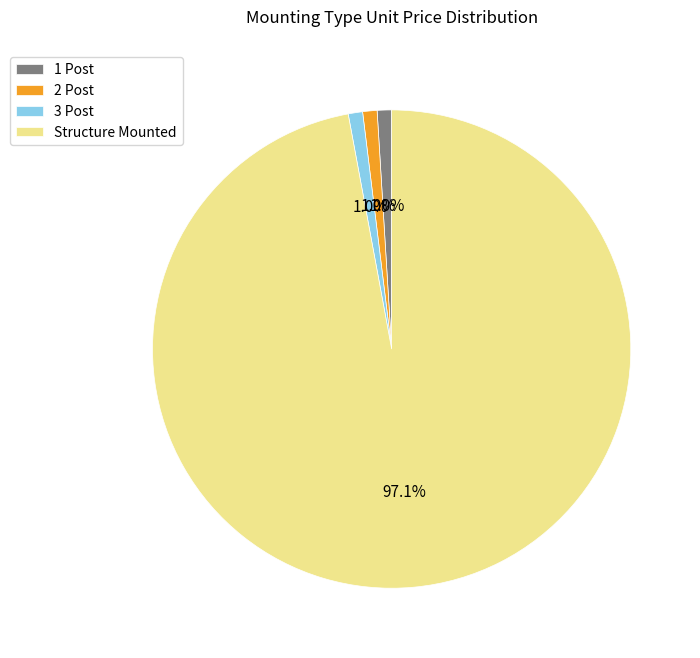

Is the sum of Structure Mounted and 1 Post greater than half?

Yes